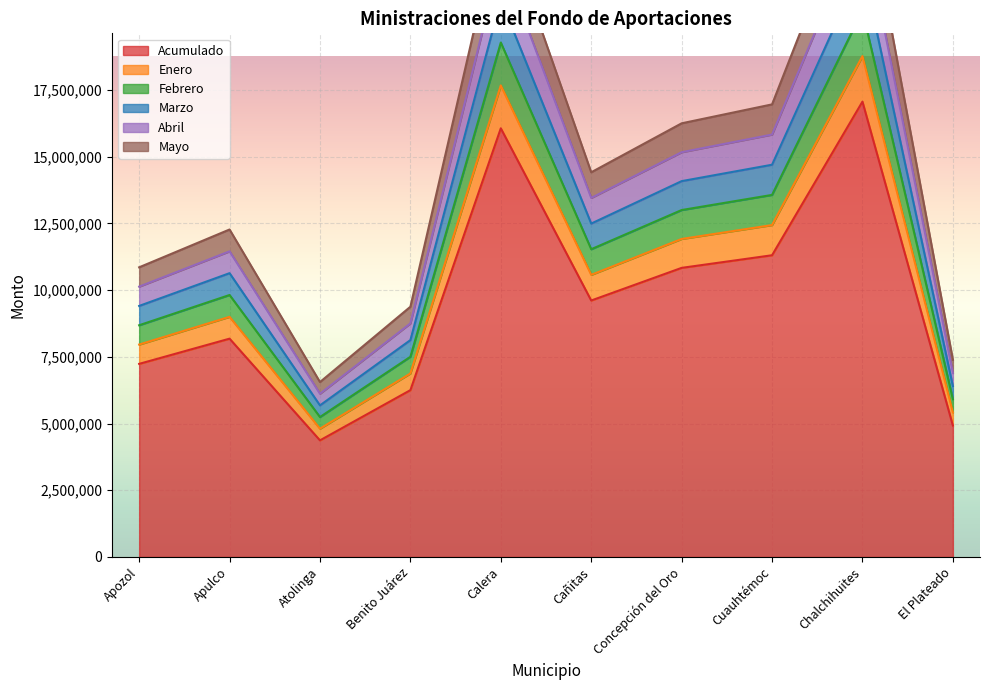

List the labels in order of Acumulado value, largest first.

Chalchihuites, Calera, Cuauhtémoc, Concepción del Oro, Cañitas, Apulco, Apozol, Benito Juárez, El Plateado, Atolinga